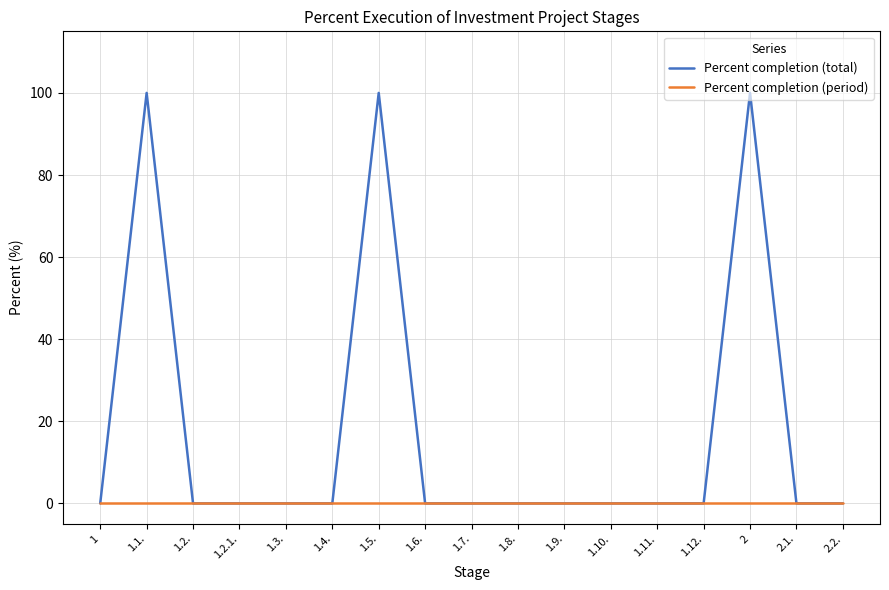

Rank the series by their average value, from highest to lowest.

Percent completion (total), Percent completion (period)